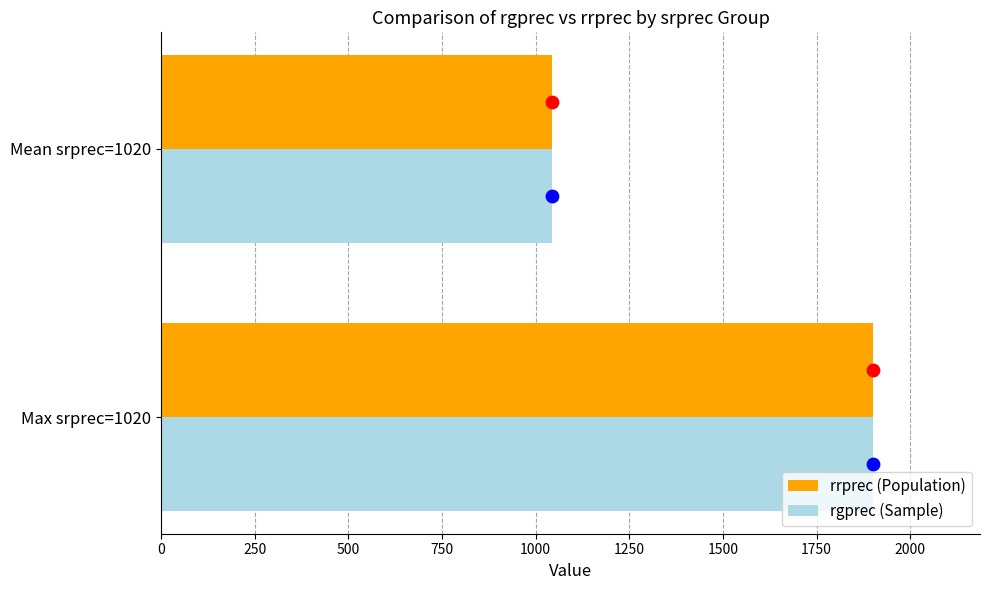

What are all the series names shown in the legend?

rrprec (Population), rgprec (Sample)